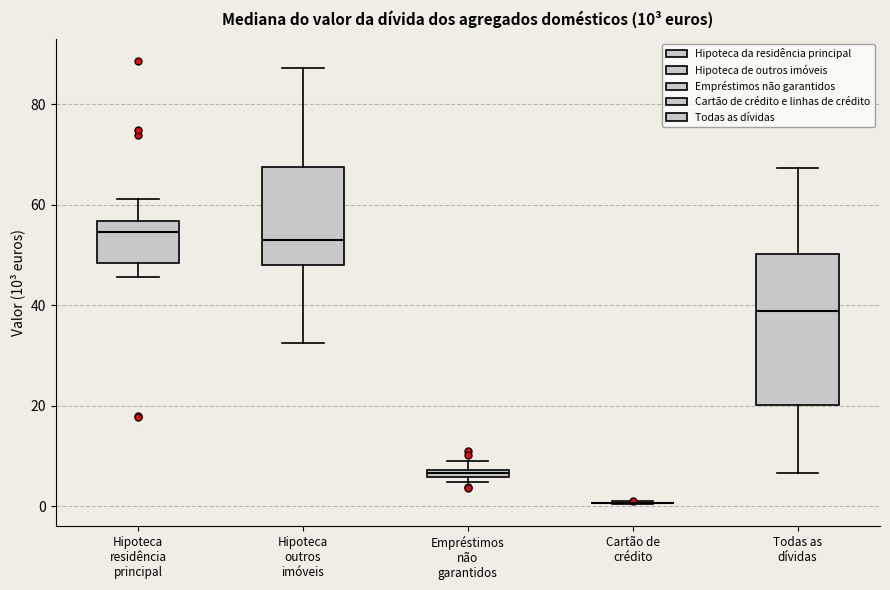

Comparing the boxes themselves (not the whiskers), which one is the tallest?

Todas as dívidas